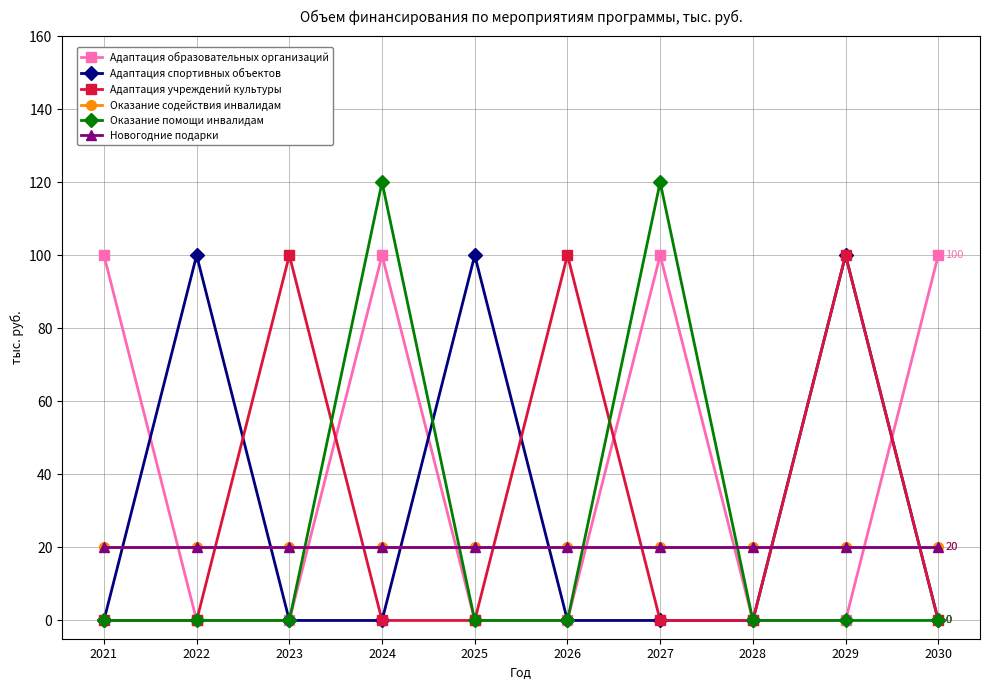

Does the chart have visible grid lines?

Yes